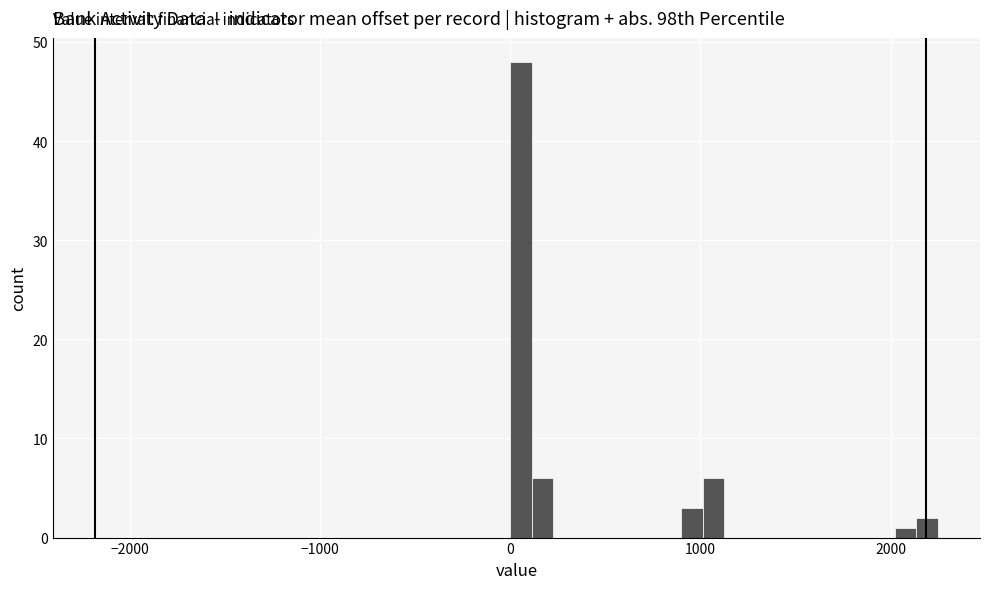

Read against the x-axis, roughly where is the centre of the tallest bar?

100